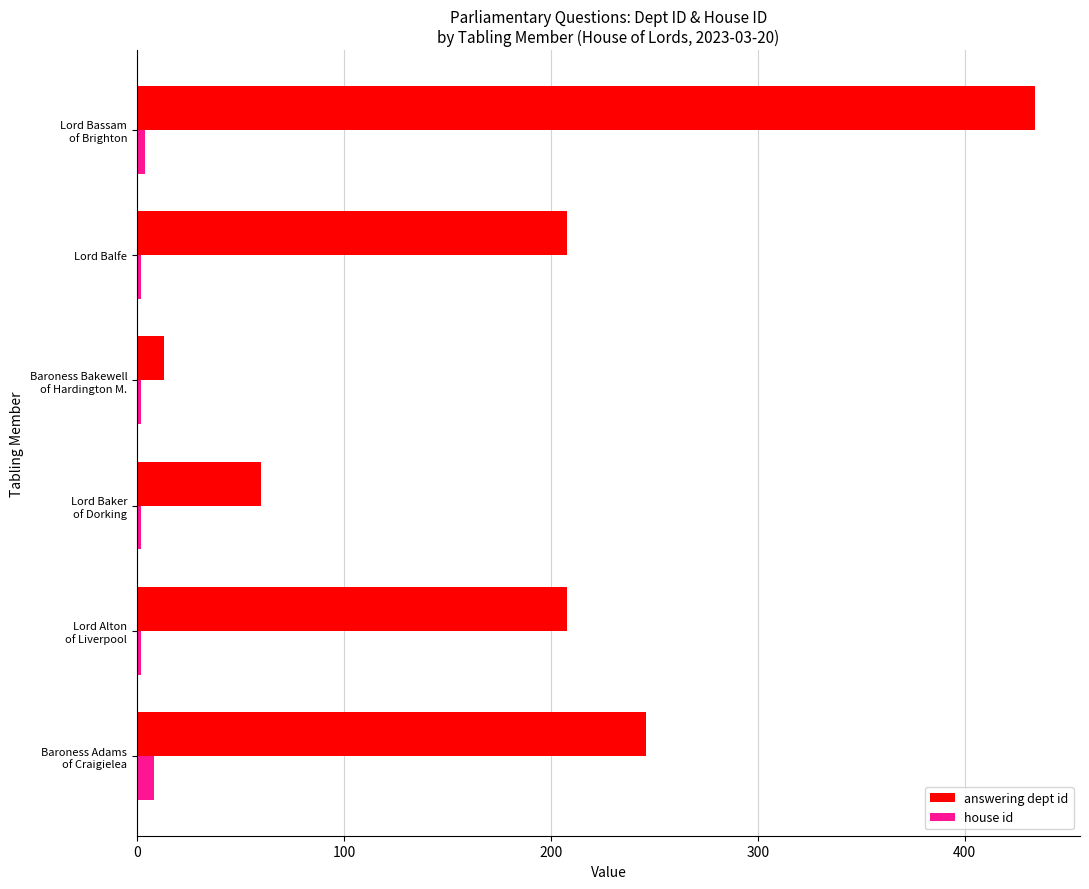

Rank the series by their average value, from highest to lowest.

answering dept id, house id